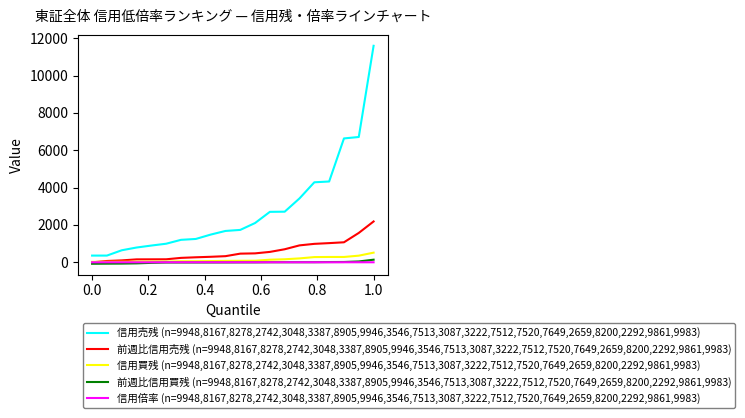

True or false: 信用売残 (n=9948,8167,8278,2742,3048,3387,8905,9946,3546,7513,3087,3222,7512,7520,7649,2659,8200,2292,9861,9983) and 信用倍率 (n=9948,8167,8278,2742,3048,3387,8905,9946,3546,7513,3087,3222,7512,7520,7649,2659,8200,2292,9861,9983) cross at least once.

False